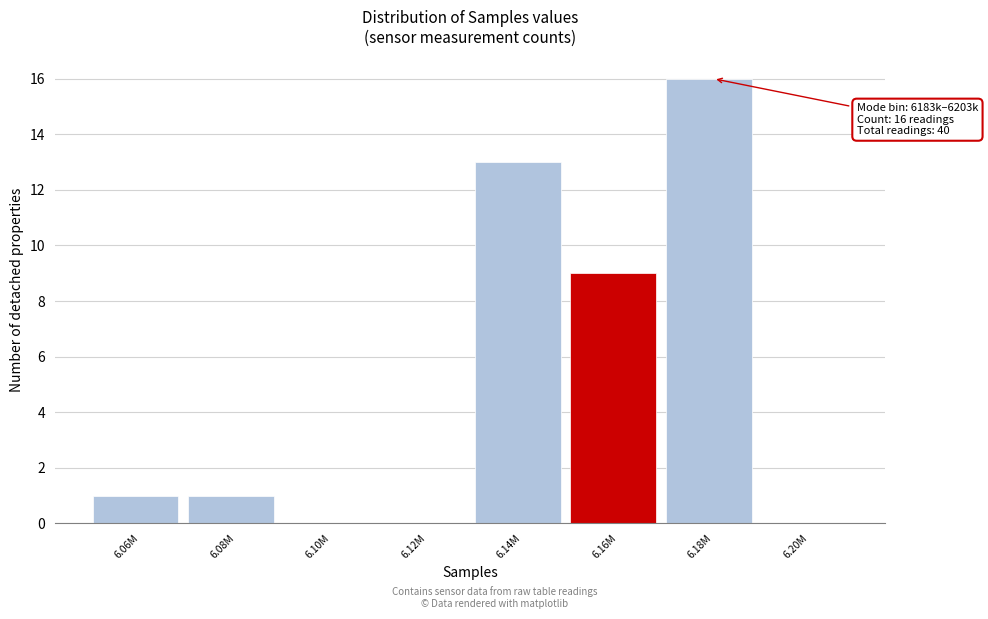

Reading left to right, list all the values displayed in this chart.

6.06M=1	6.08M=1	6.10M=0	6.12M=0	6.14M=13	6.16M=9	6.18M=16	6.20M=0